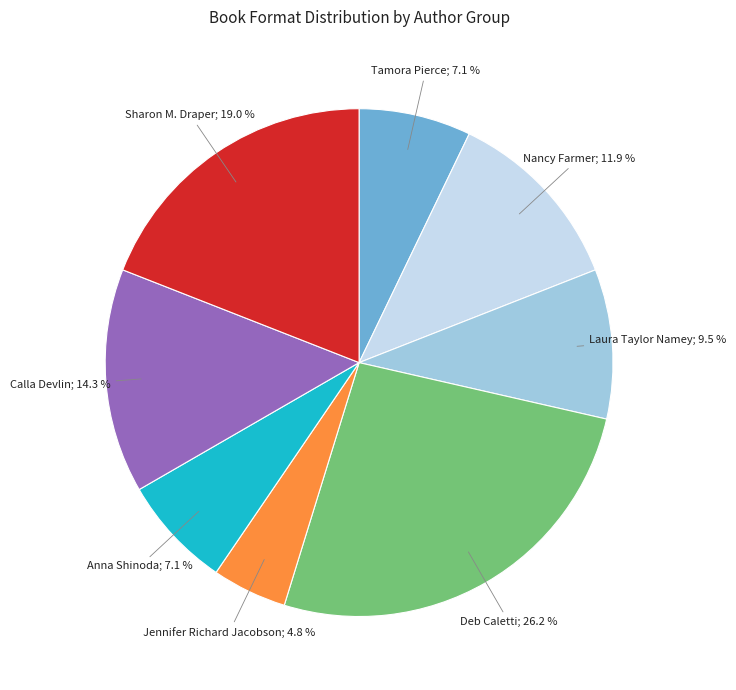

Is there a majority slice in this chart?

No